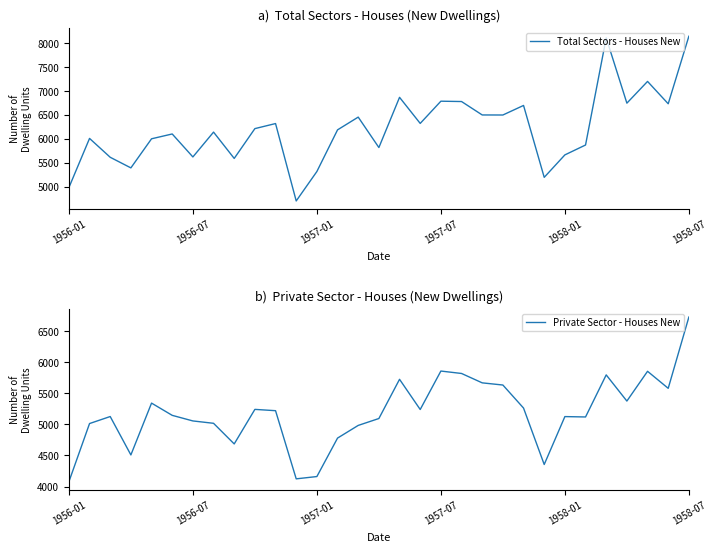

True or false: Private Sector - Houses New and Total Sectors - Houses New cross at least once.

False